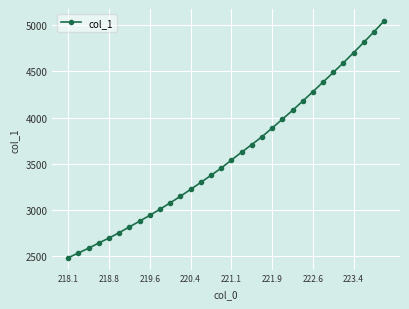

What is the difference between the second highest and minimum values?

2453.7